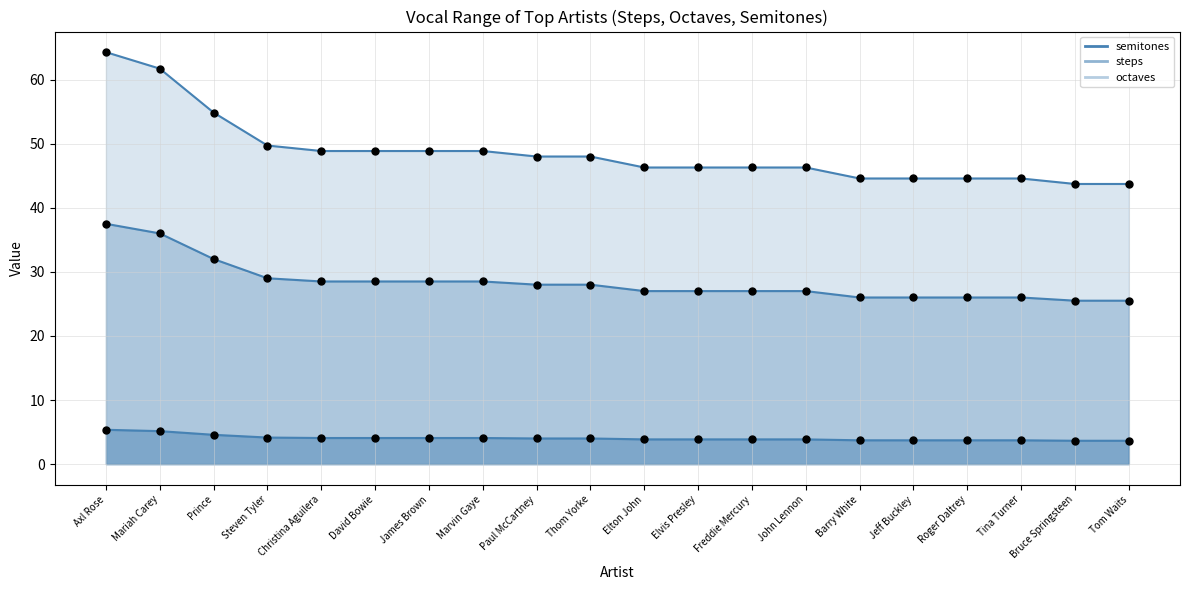

What is the total value across all series at Thom Yorke?

80.0